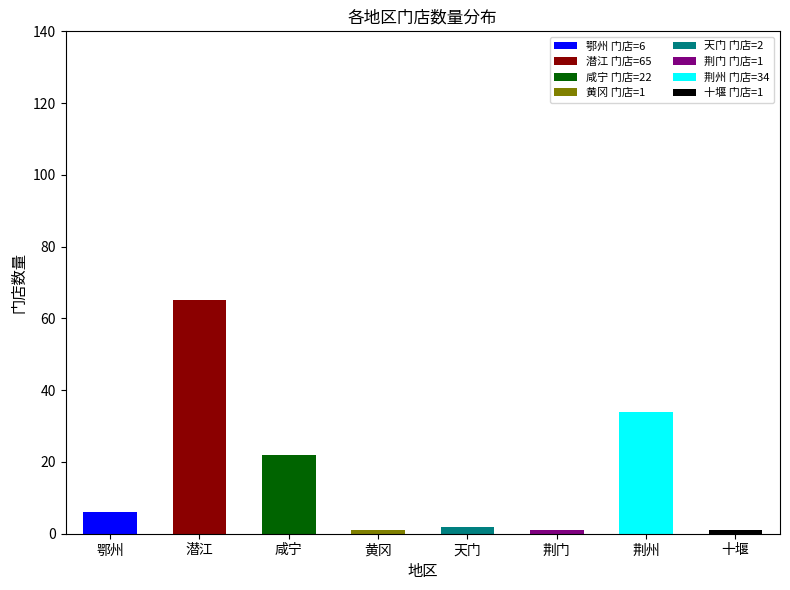

True or false: the data shows 0 at 黄冈.

False